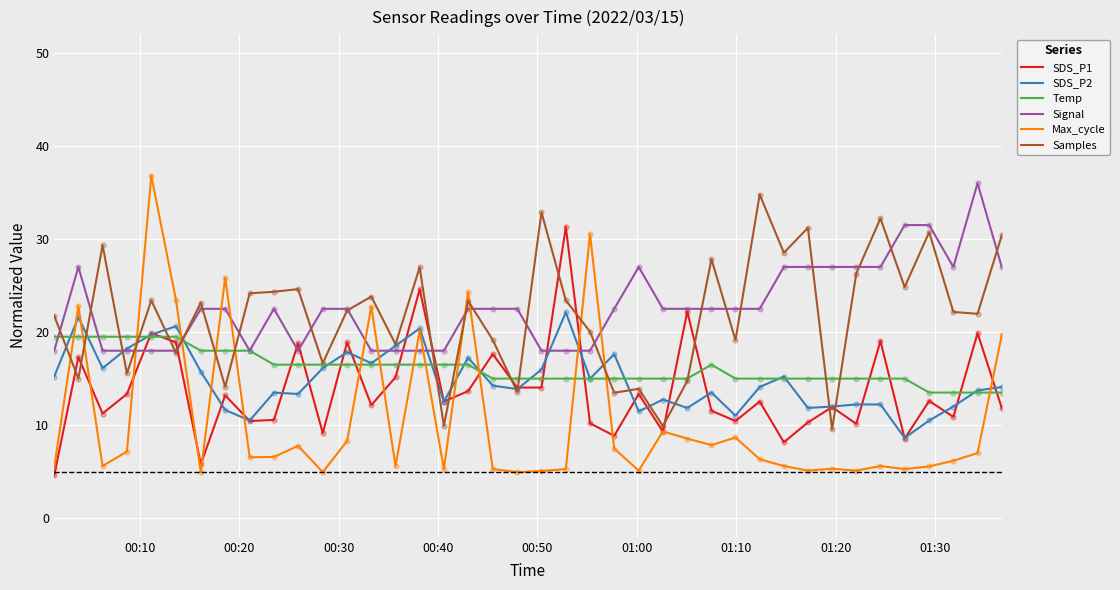

Which series has the largest range (max minus min)?

Max_cycle